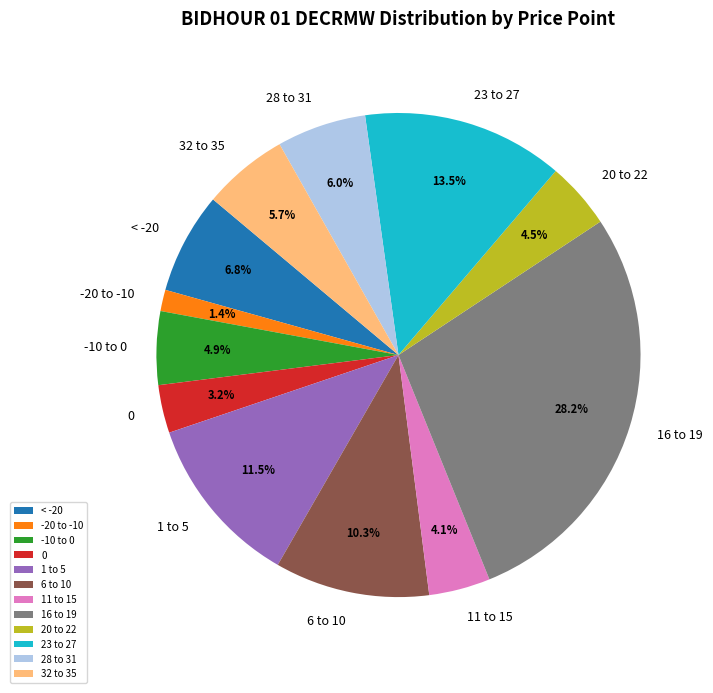

Does any single category account for the majority?

No